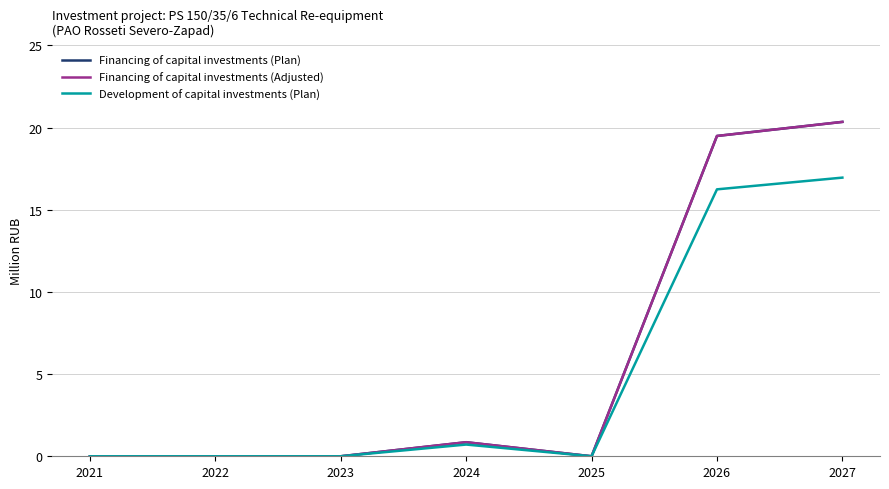

List the series in order of their peak value, highest first.

Financing of capital investments (Plan), Financing of capital investments (Adjusted), Development of capital investments (Plan)